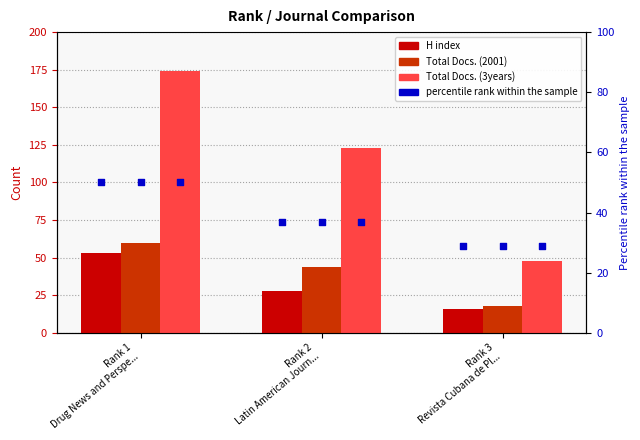

Which series has the largest total across all categories?

Total Docs. (3years)